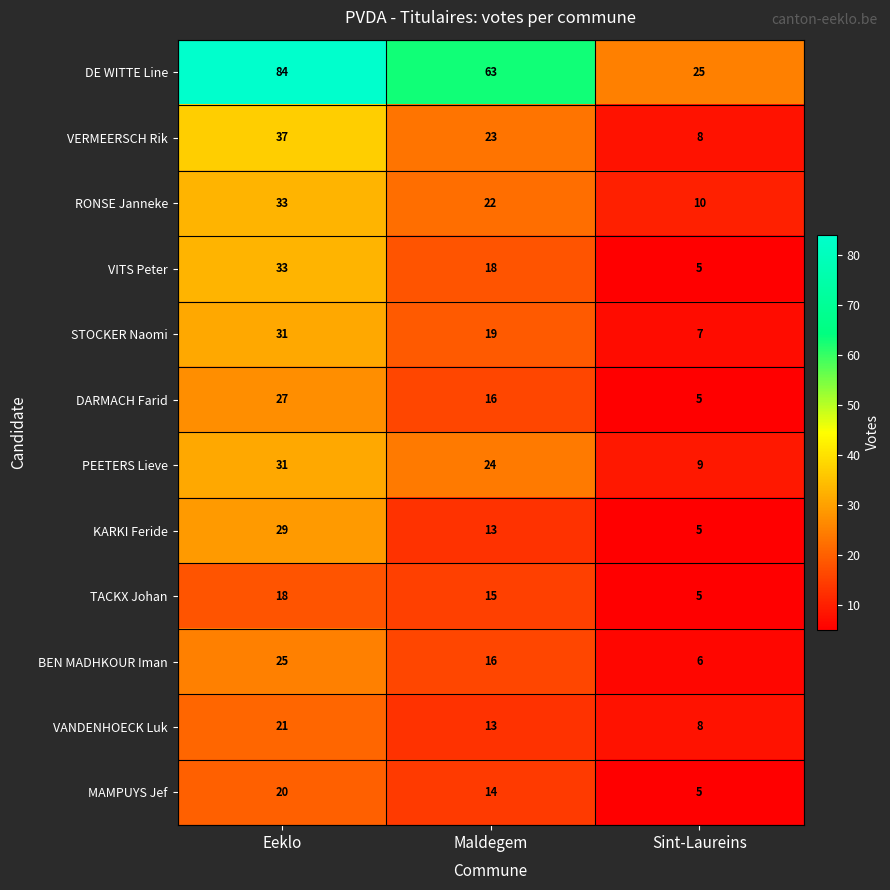

At which category is the sum across all series the highest?

Eeklo